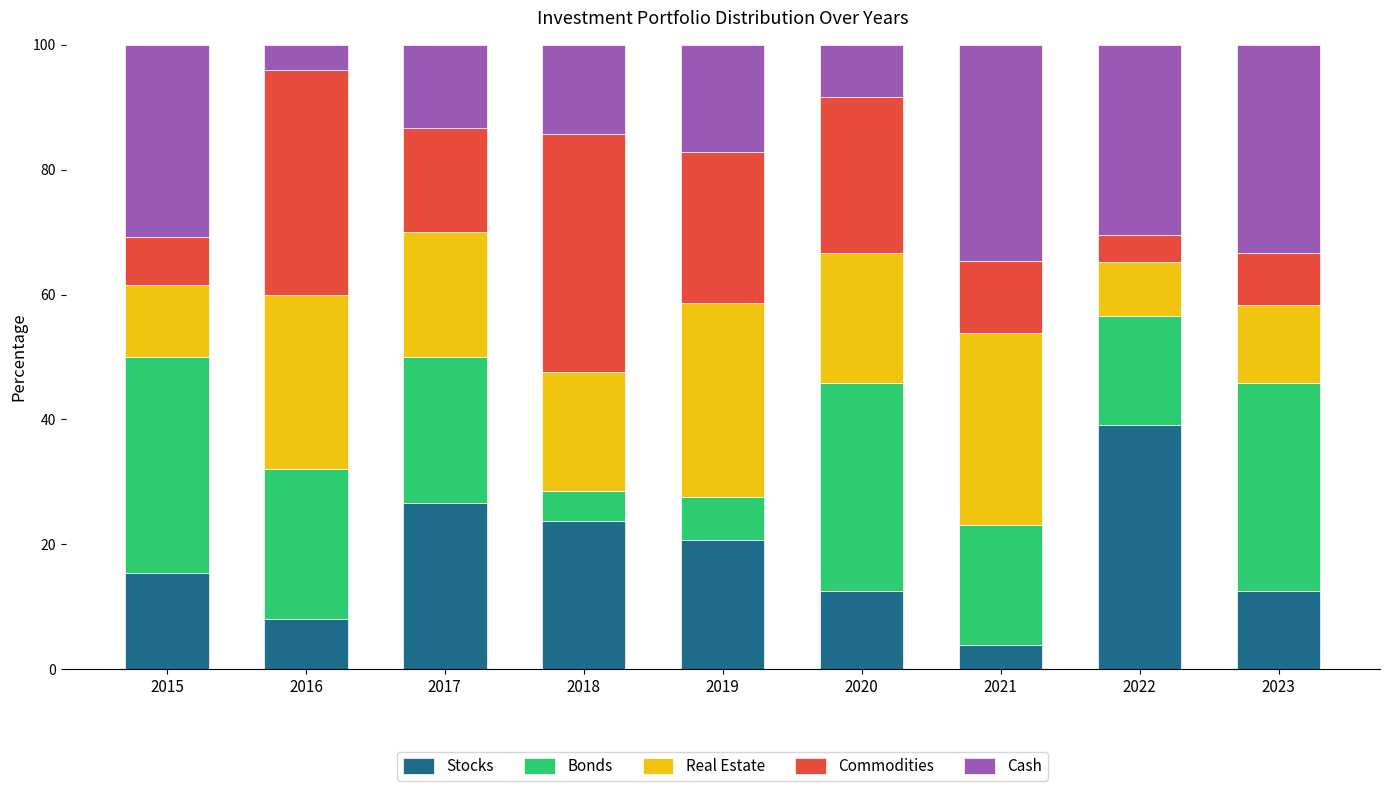

What value does the Stocks series have at 2018?

23.8